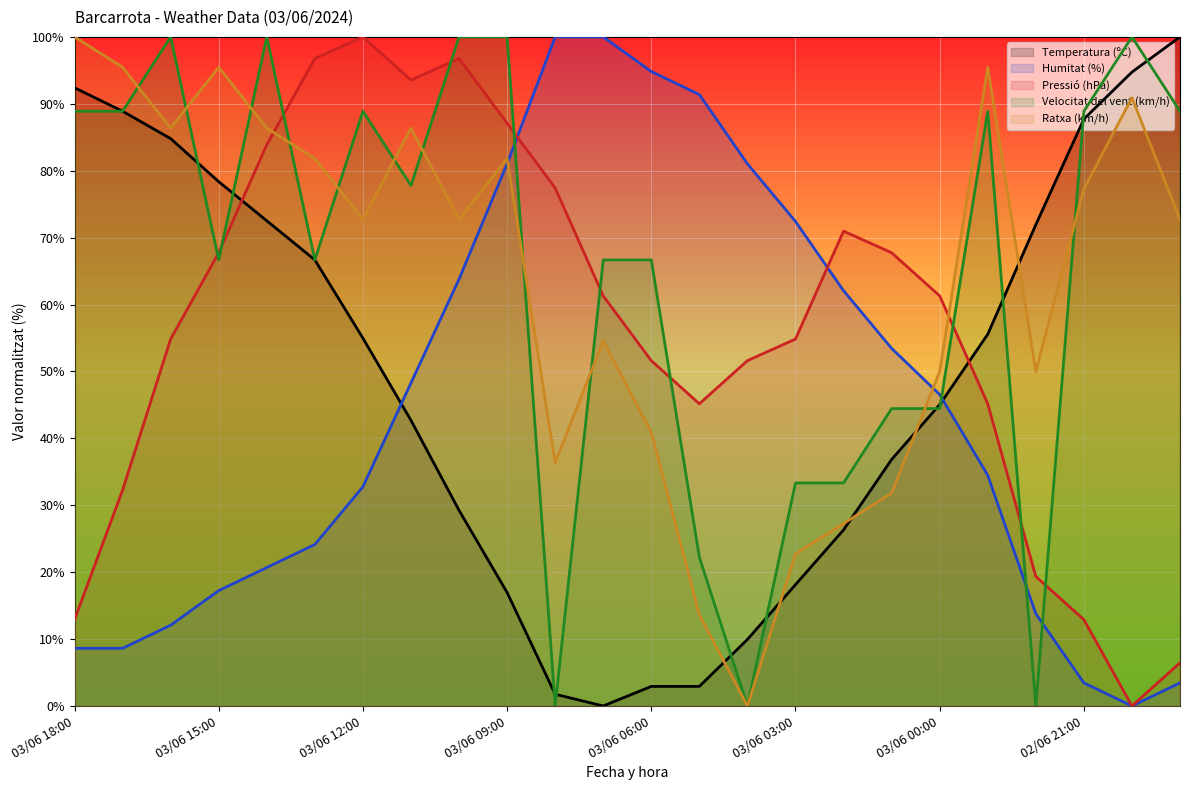

At how many categories does at least one series exceed 58?

24